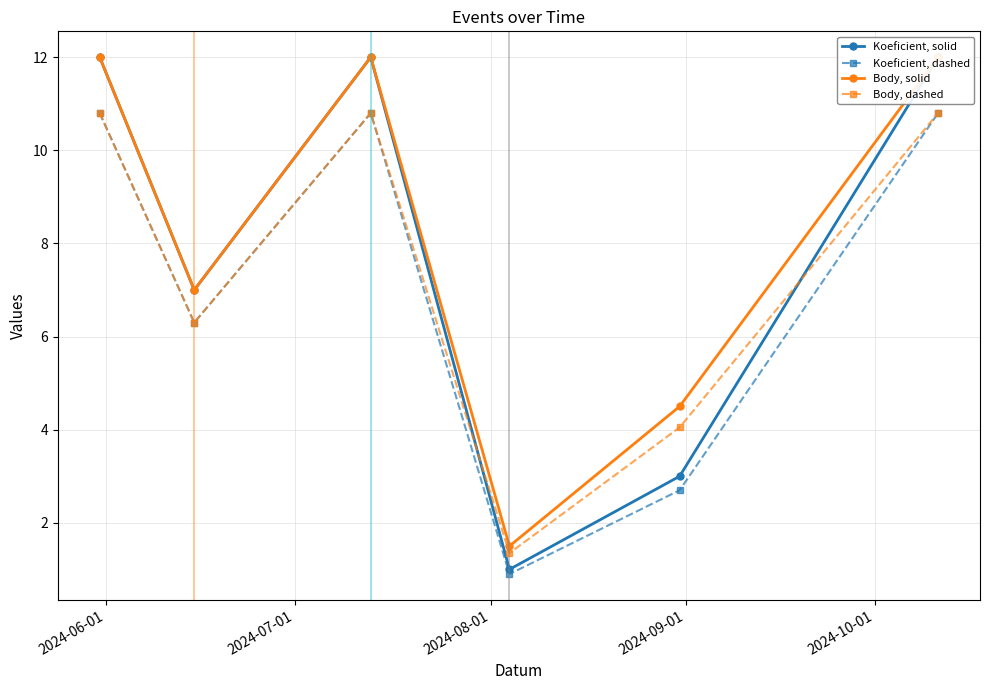

How many distinct data groups are displayed?

4